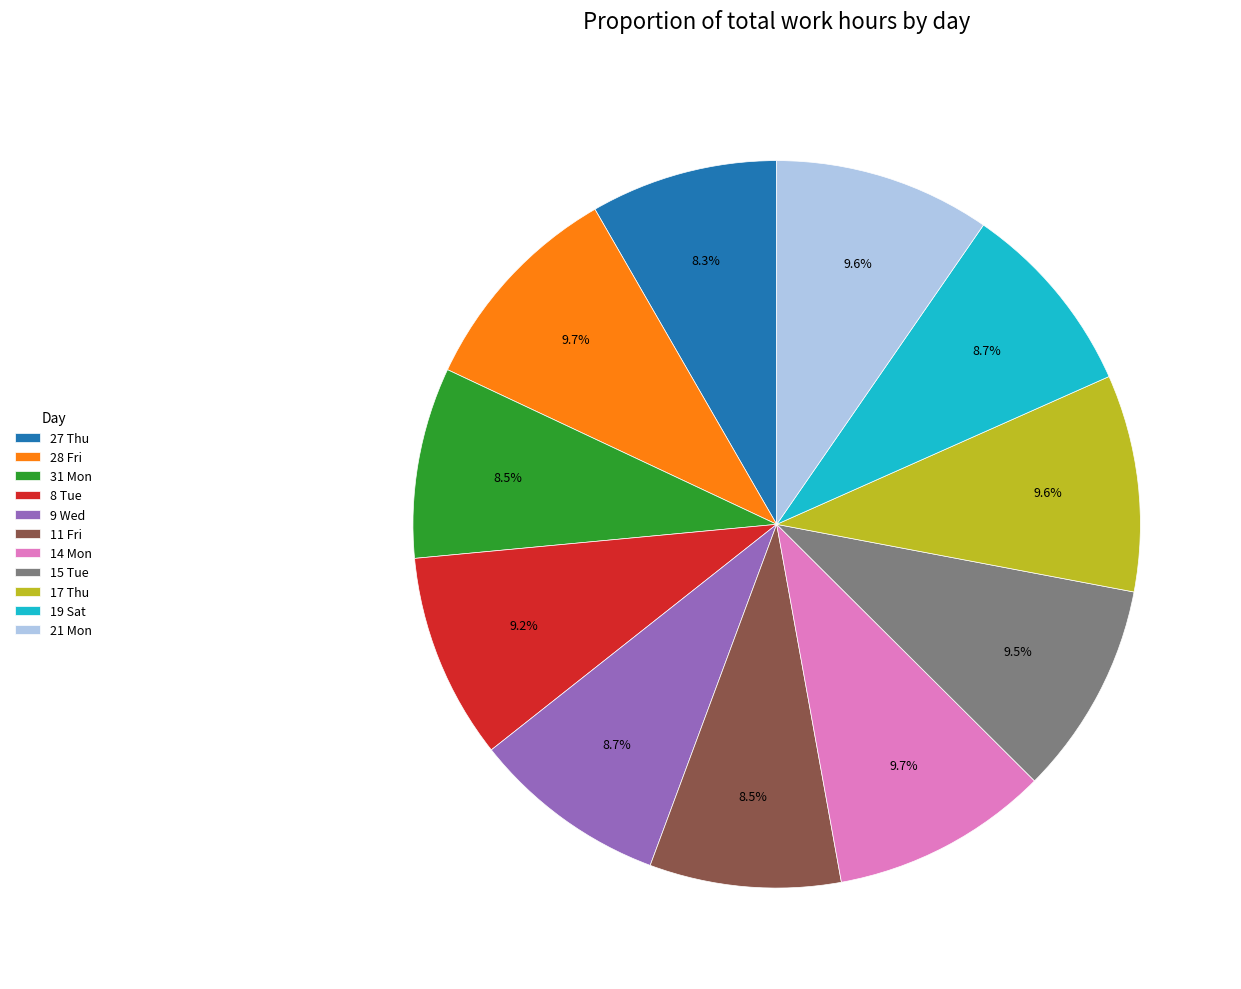

Does 8 Tue represent more than half of the total?

No